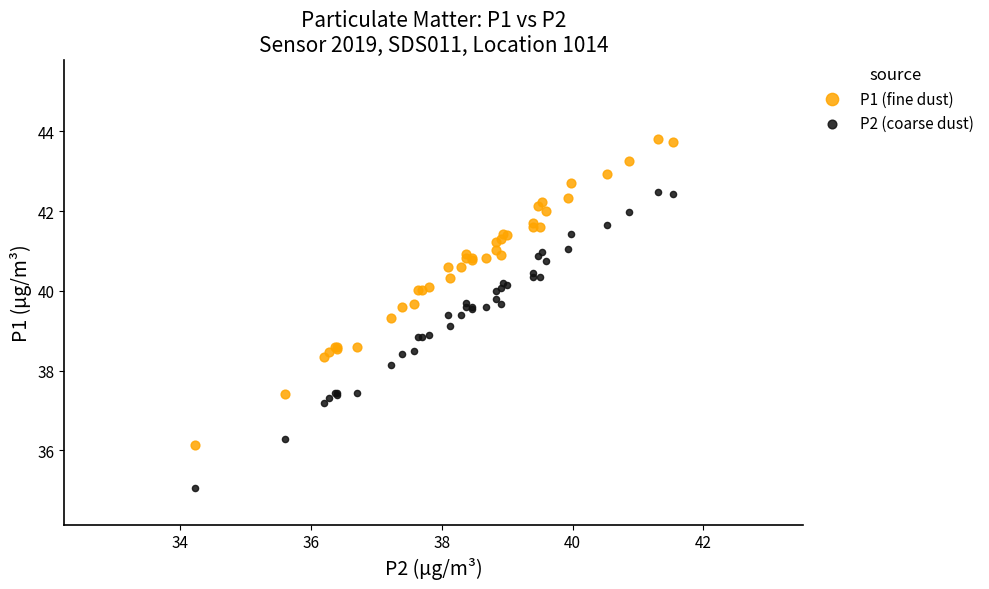

What are all the series names shown in the legend?

P1 (fine dust), P2 (coarse dust)